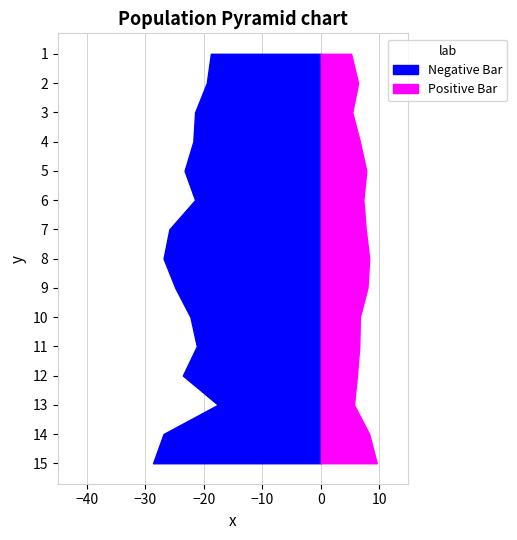

Reading left to right, transcribe all the data shown in this chart.

P1: 18.8	19.5	21.5	21.8	23.3	21.5	25.9	26.9	24.9	22.3	21.2	23.6	17.6	26.9	28.7
P2: 5.2	6.4	5.4	6.7	7.8	7.3	7.7	8.3	8.0	6.7	6.6	6.2	5.7	8.3	9.6